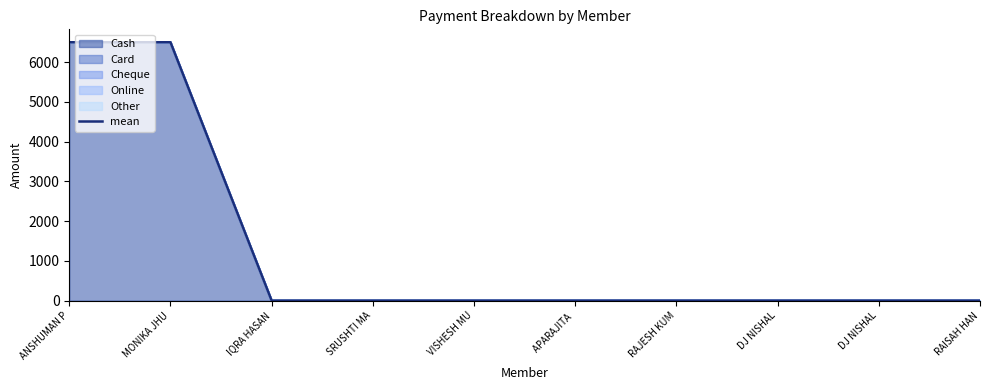

Does the chart display data point markers on the line(s)?

No